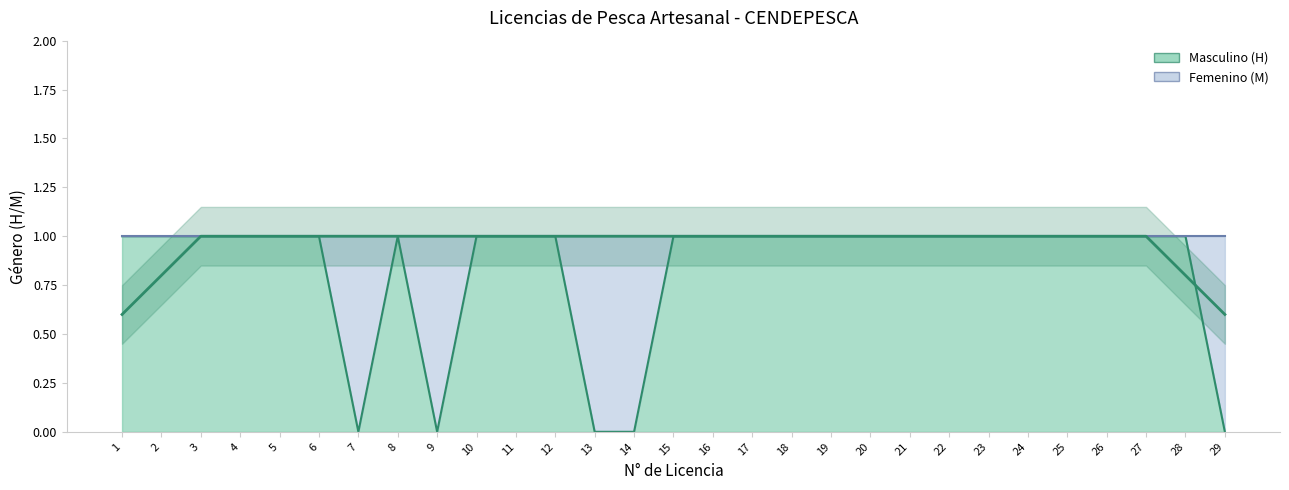

True or false: there are more than 2 points higher than both neighbors.

False